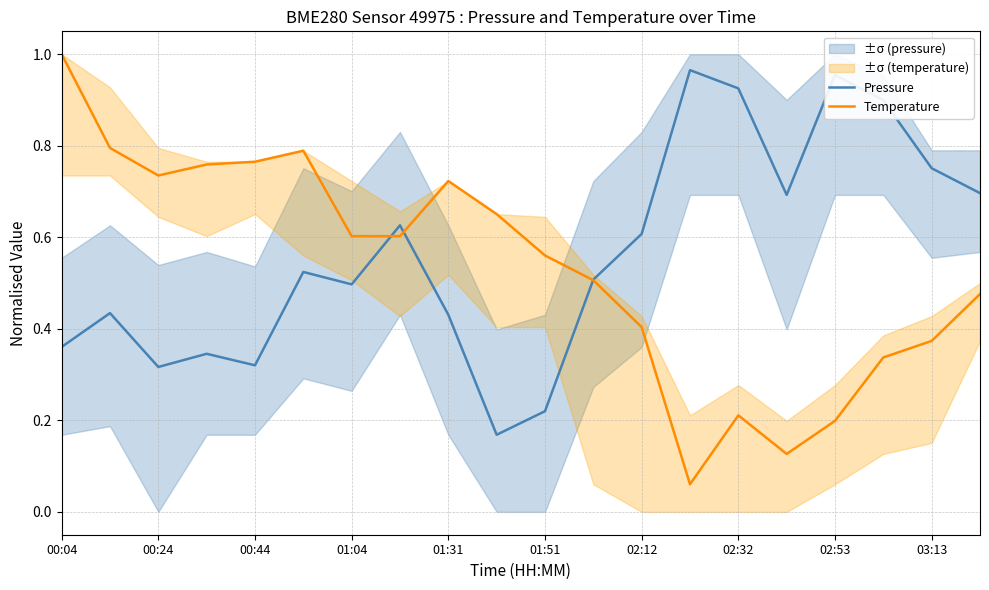

True or false: Pressure has a value of 0.9 at 02:12.

False